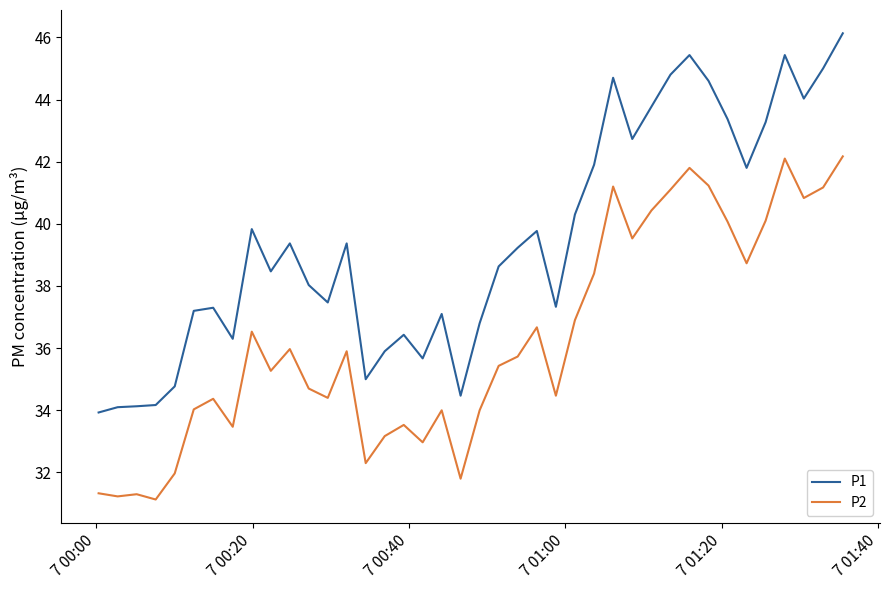

True or false: P1 and P2 cross at least once.

False